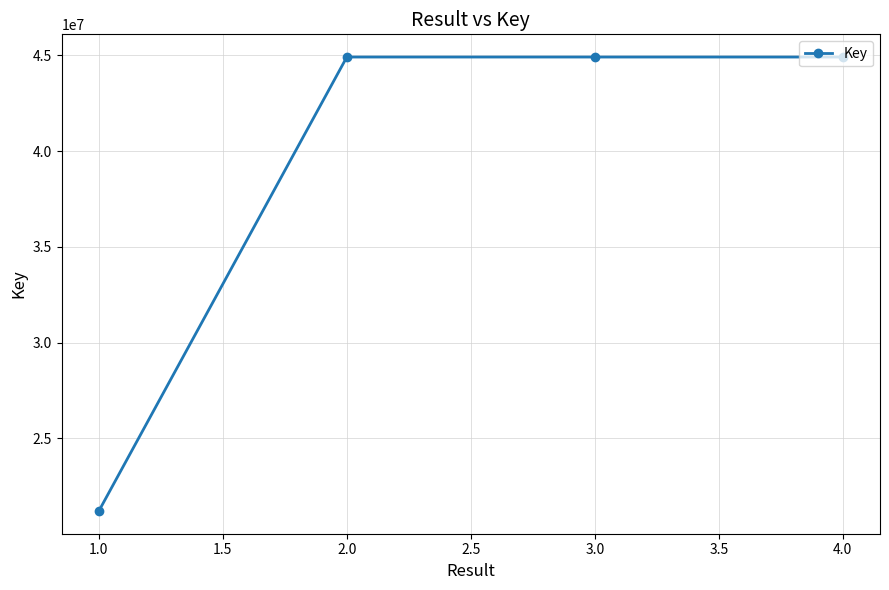

How many interior local peaks (higher than both neighbors) does the data have?

1